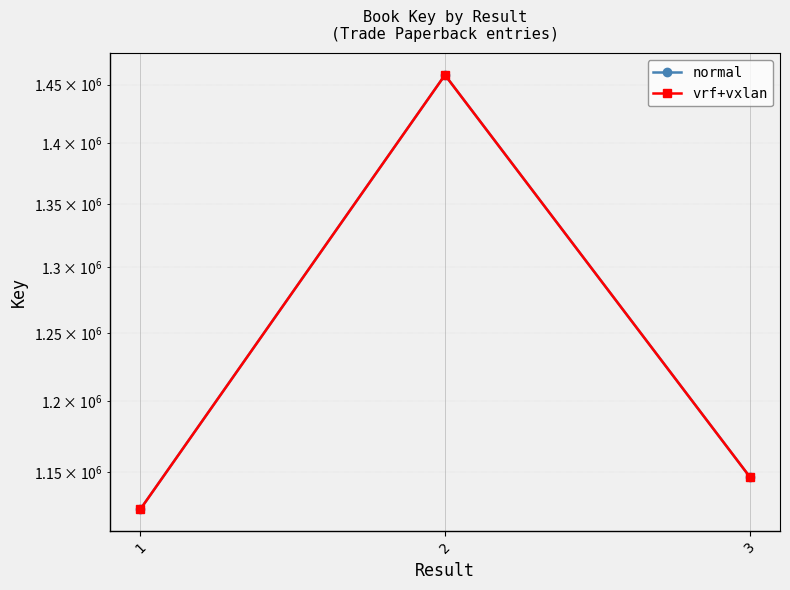

How many values in the normal series are below 1147060?

1